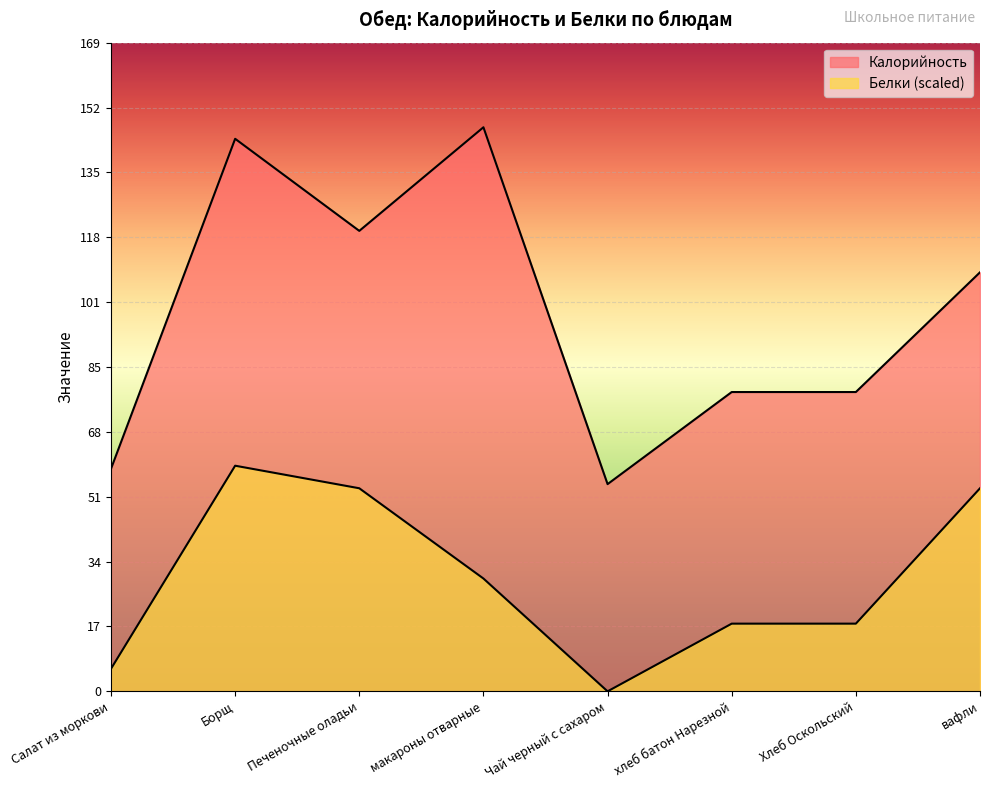

True or false: Белки and Калорийность intersect in this chart.

False